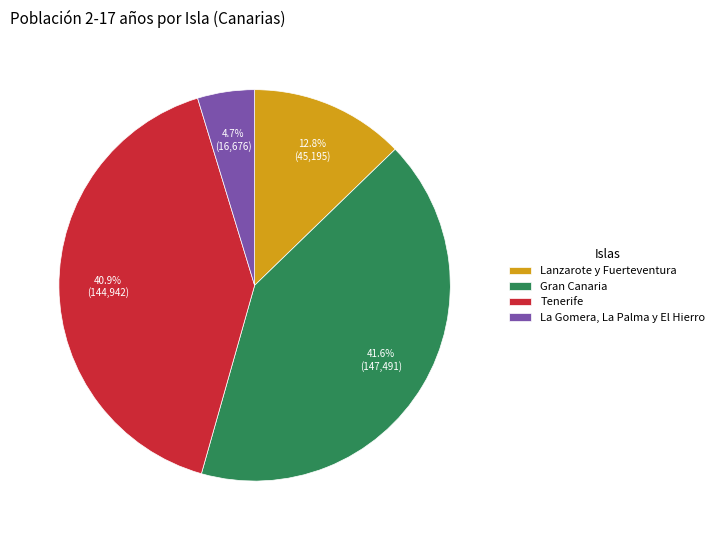

Approximately how many times larger is the value at La Gomera, La Palma y El Hierro compared to Gran Canaria?

0.1